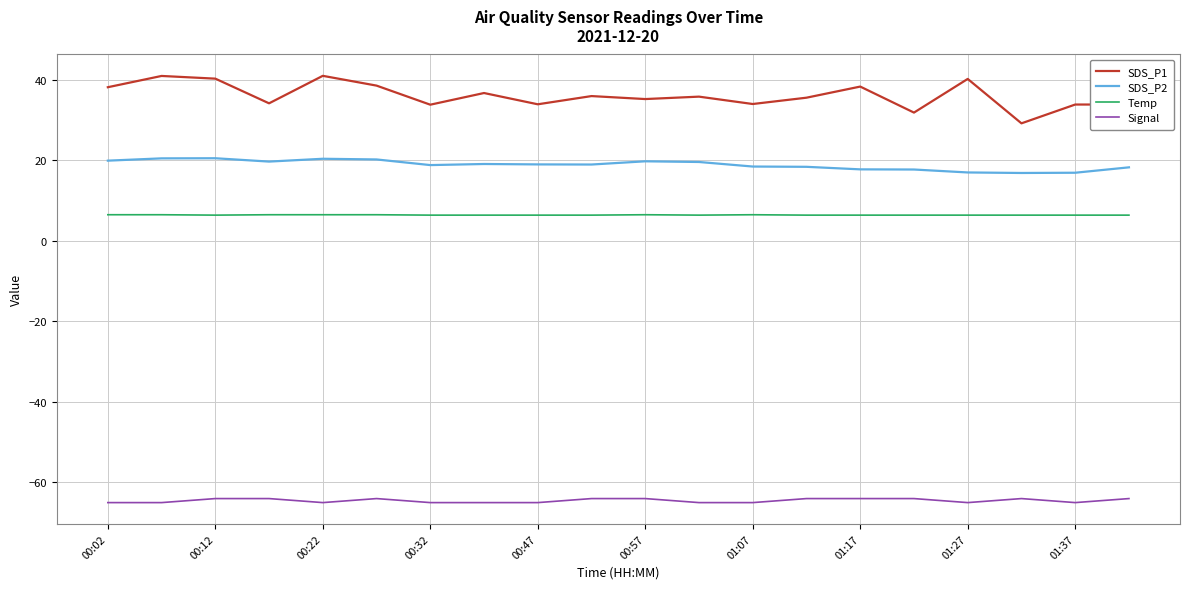

Which series has the largest total across all categories?

SDS_P1